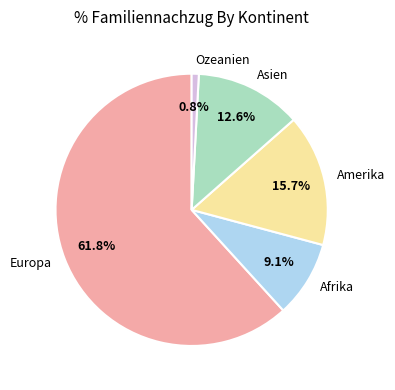

What is the smallest slice in the pie chart?

Ozeanien